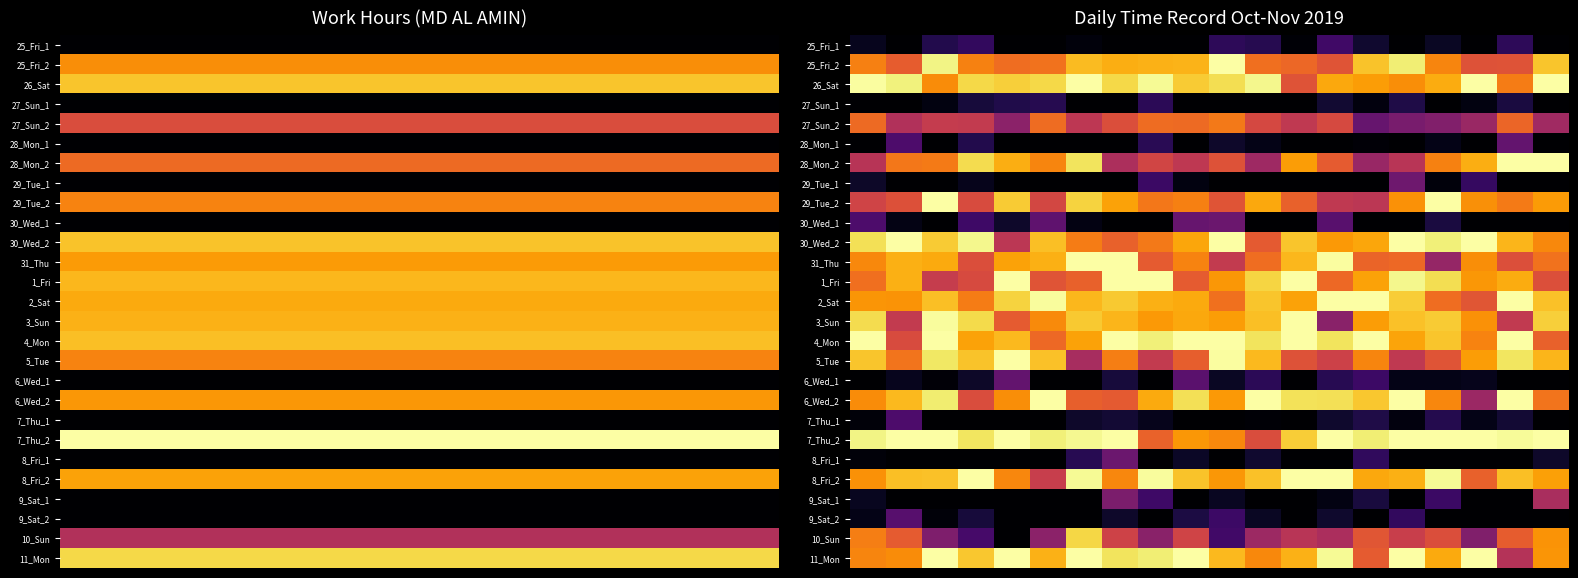

How many series are shown in this chart?

27